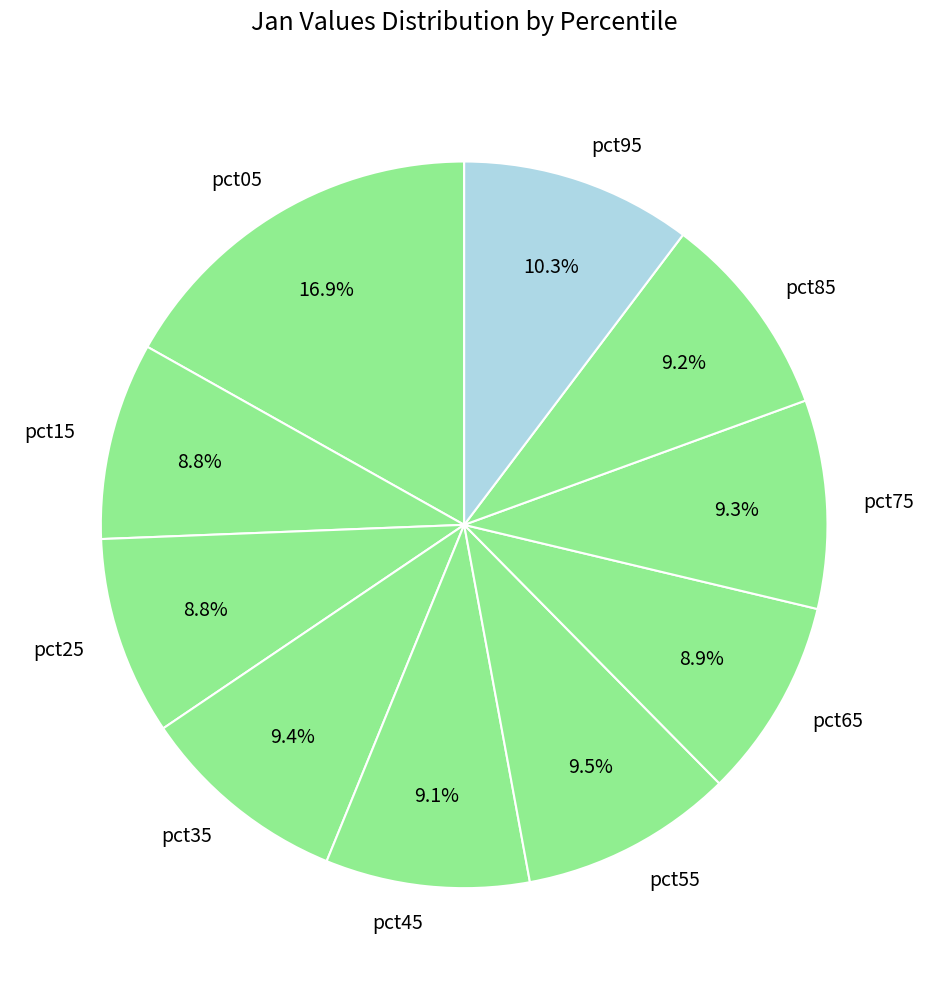

To the nearest percent, what is the average slice percentage?

10%